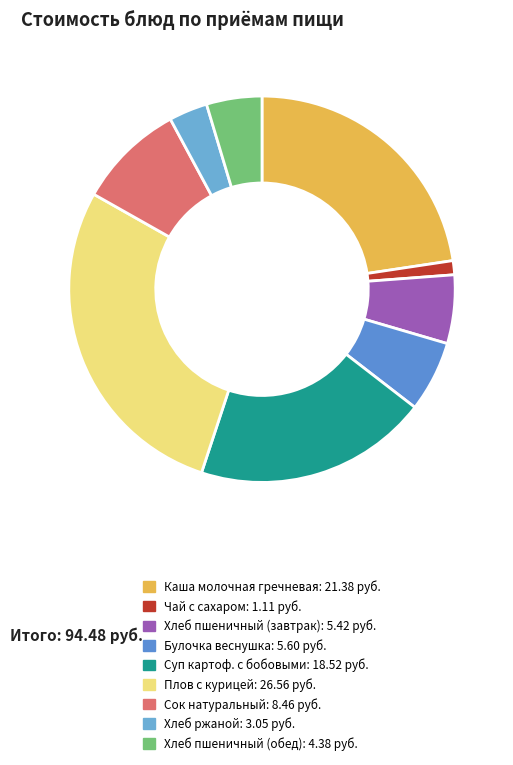

How many slices are in this pie chart?

9